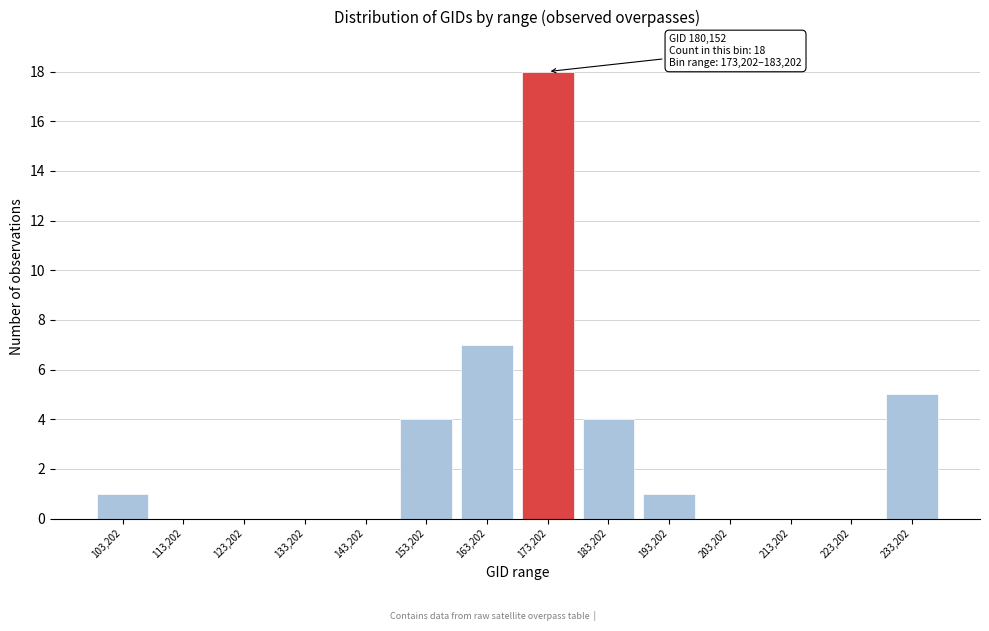

Reading left to right, extract all data points from this chart.

103,202=1	113,202=0	123,202=0	133,202=0	143,202=0	153,202=4	163,202=7	173,202=18	183,202=4	193,202=1	203,202=0	213,202=0	223,202=0	233,202=5